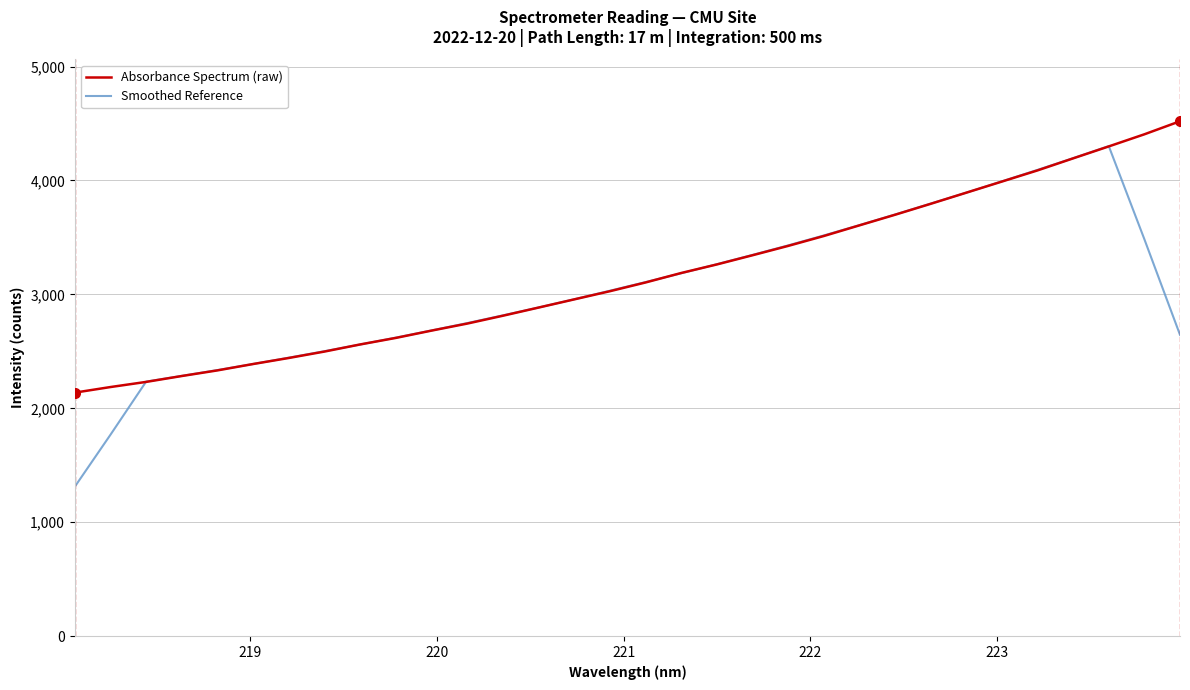

Rank the series by their maximum value, from highest to lowest.

Absorbance Spectrum (raw), Smoothed Reference